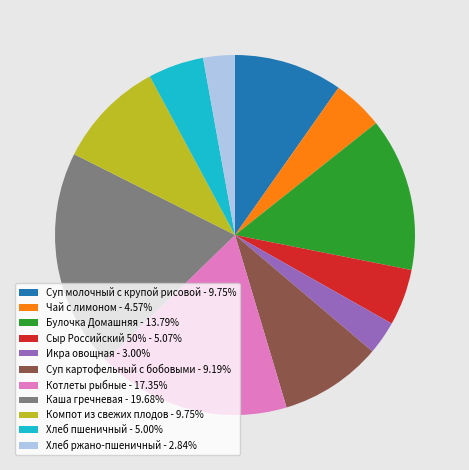

Does Булочка Домашняя - 13.79% account for over 50% of the chart?

No